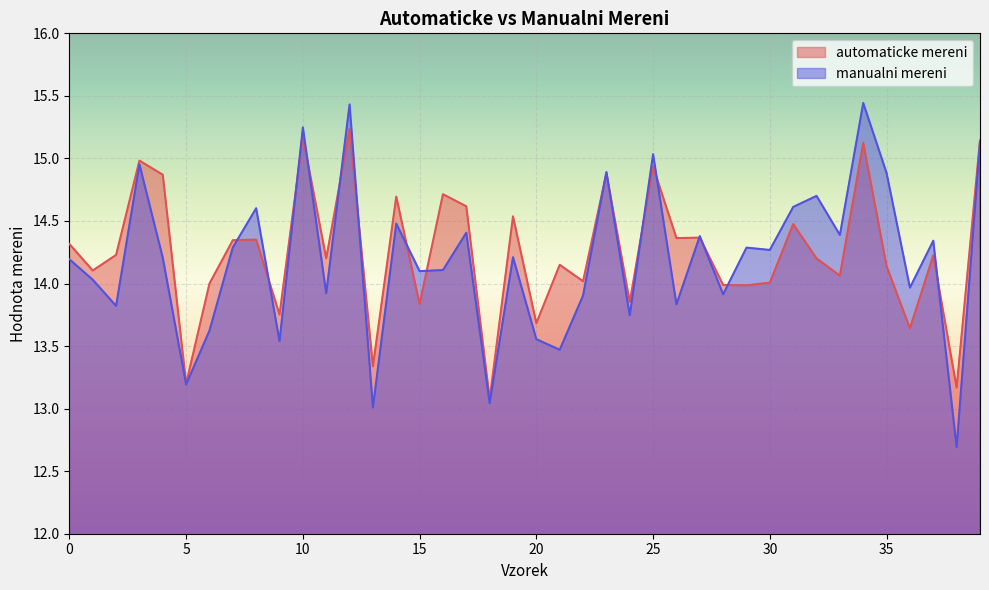

Between which two adjacent categories do manualni mereni and automaticke mereni first intersect?

7 and 8